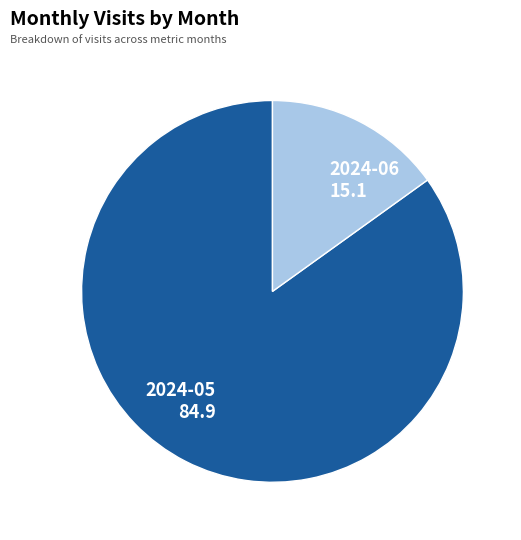

Count the number of slices in the pie.

2